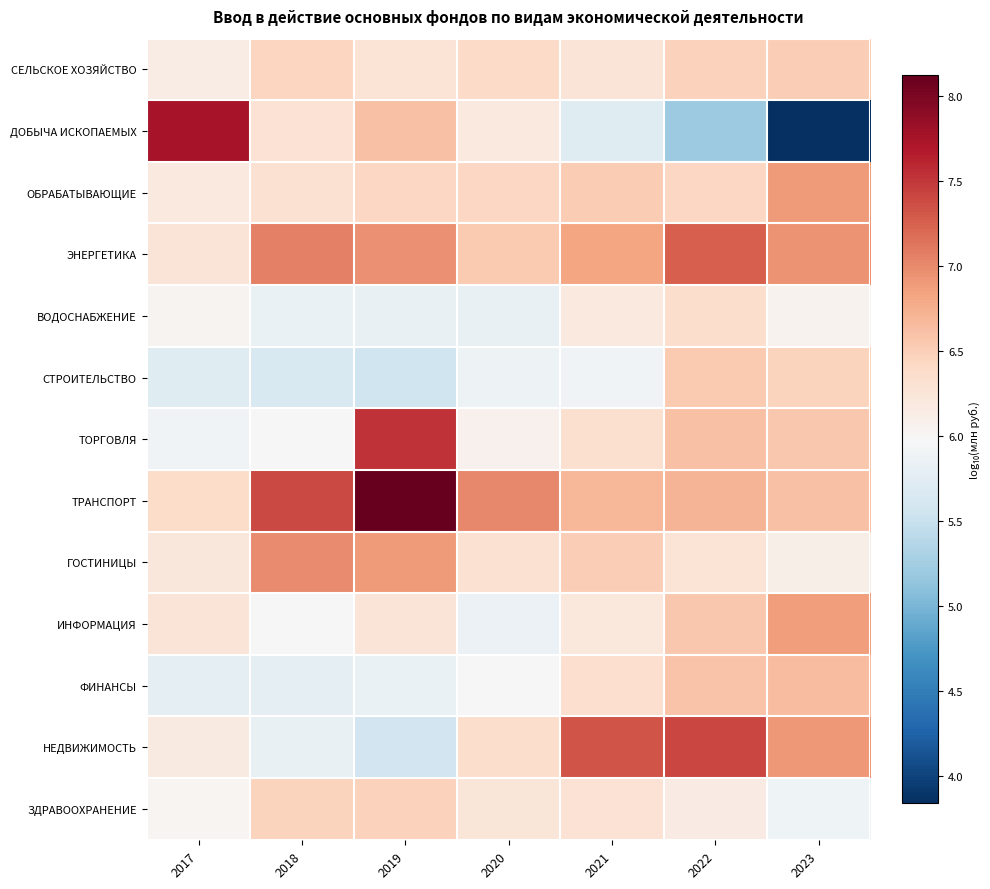

Count the number of data series in this chart.

13